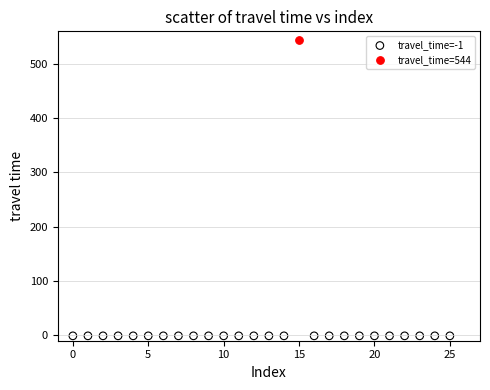

What are all the series names shown in the legend?

travel_time=-1, travel_time=544